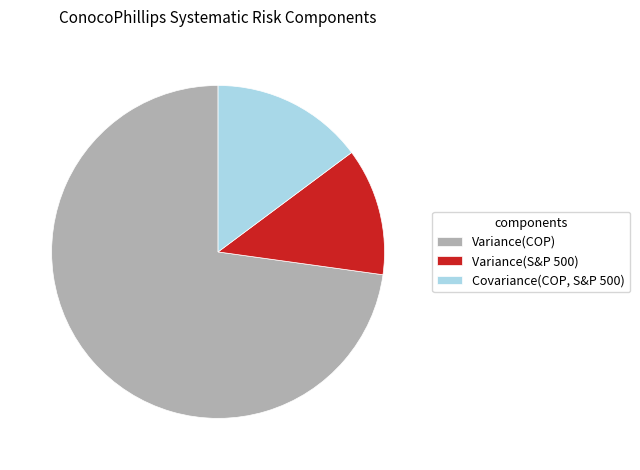

Which has a higher value, Variance(COP) or Variance(S&P 500)?

Variance(COP)